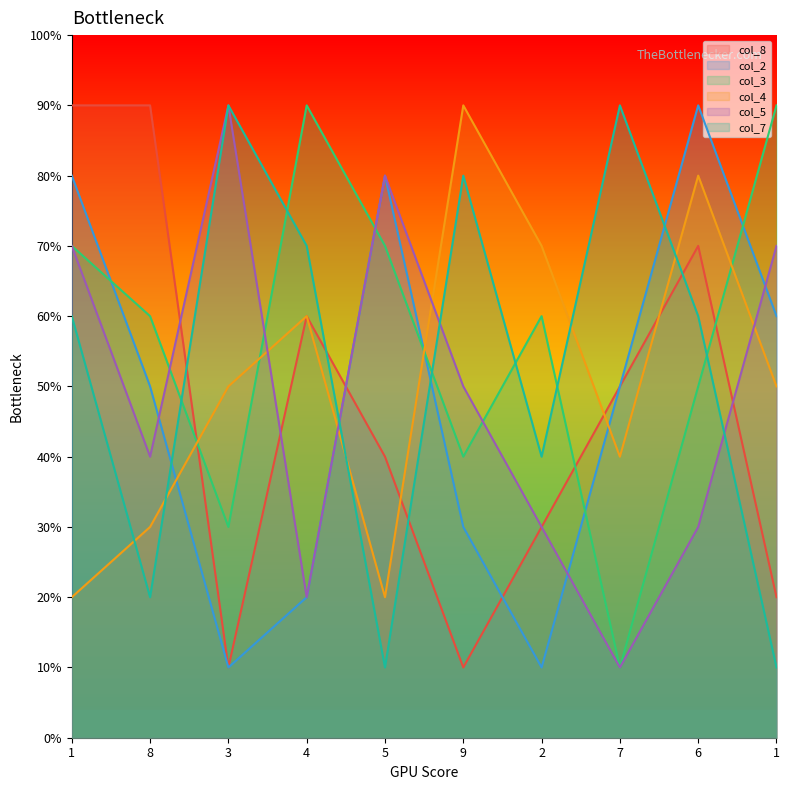

Which category has the lowest value in the col_4 series?

1